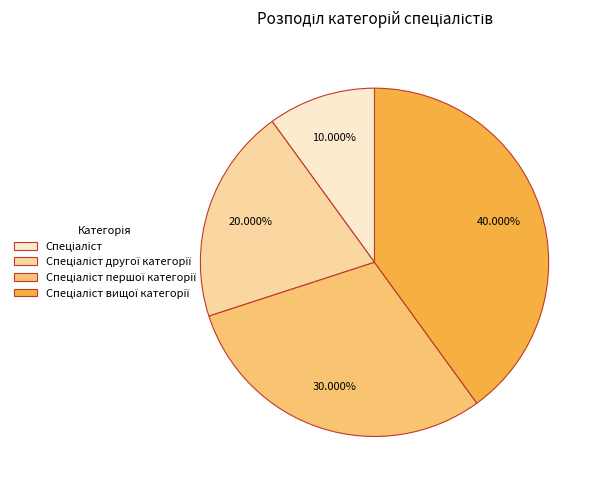

Does any single category account for the majority?

No